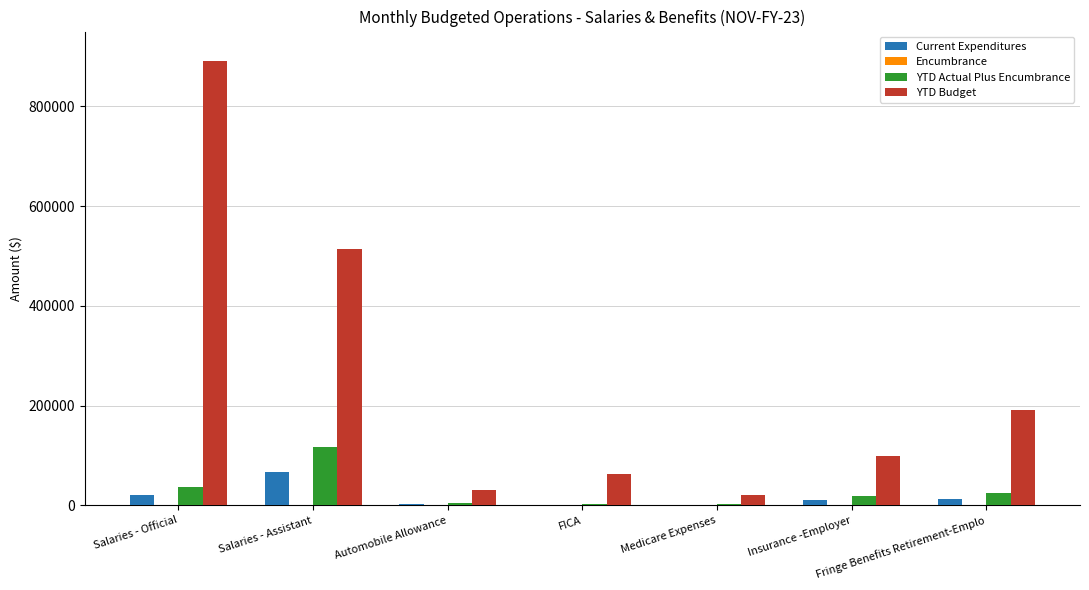

At which category is the sum across all series the highest?

Salaries - Official